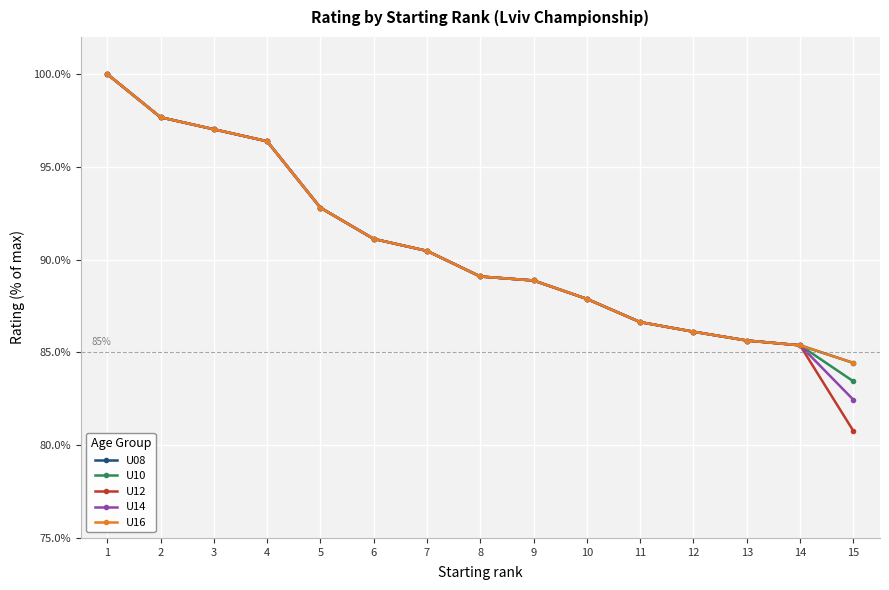

Between 9 and 3, which is larger?

3